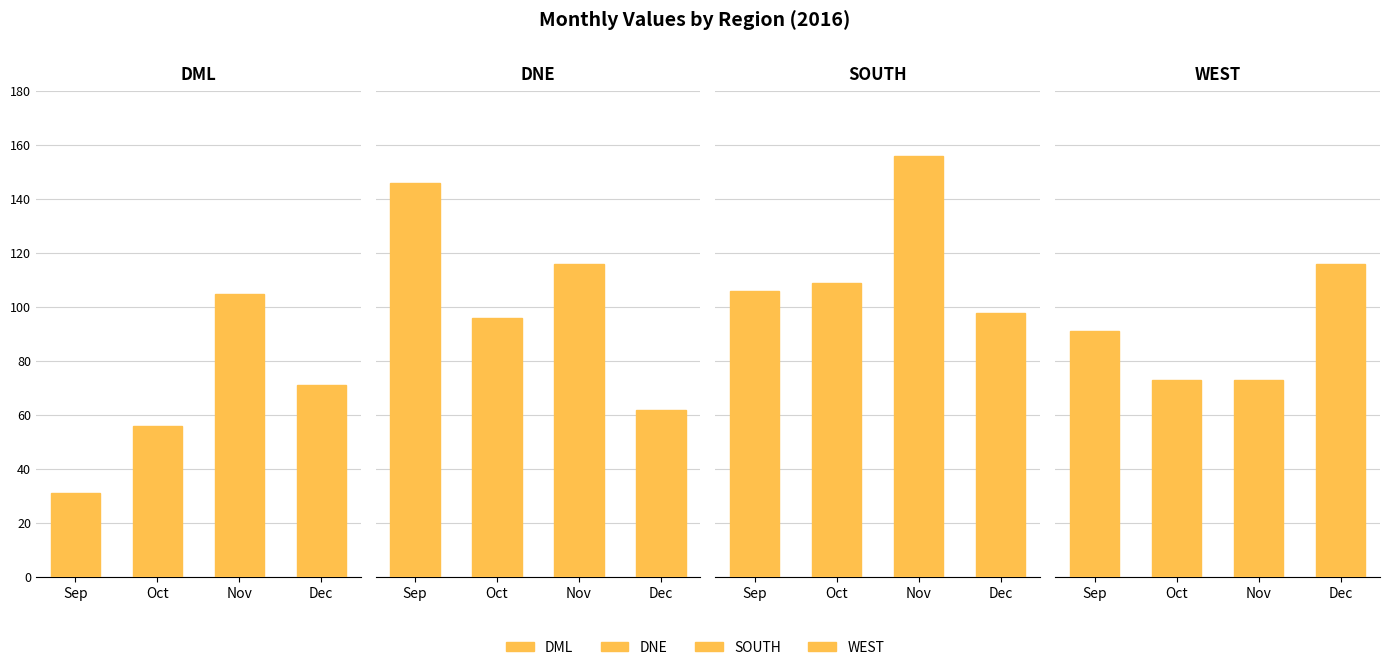

What is the value of the DML bar at the 2nd from the left?

56